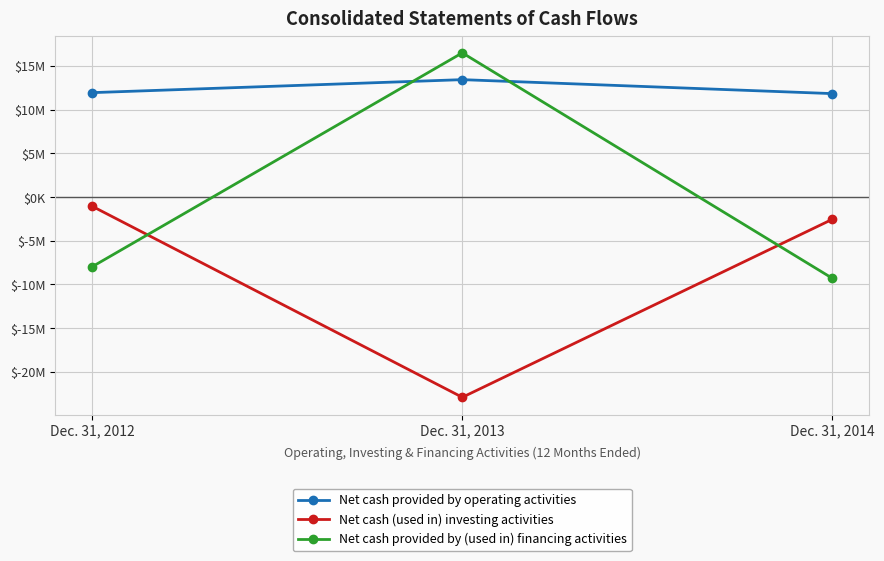

Between Dec. 31, 2012 and Dec. 31, 2014, which series saw the biggest shift?

Net cash (used in) investing activities